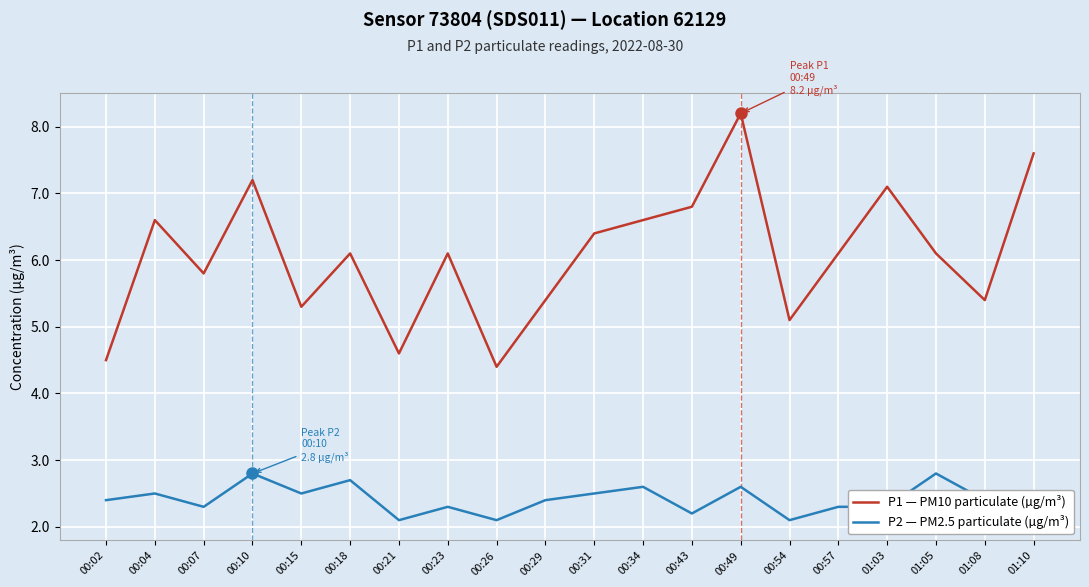

What position from the right is 01:05?

3